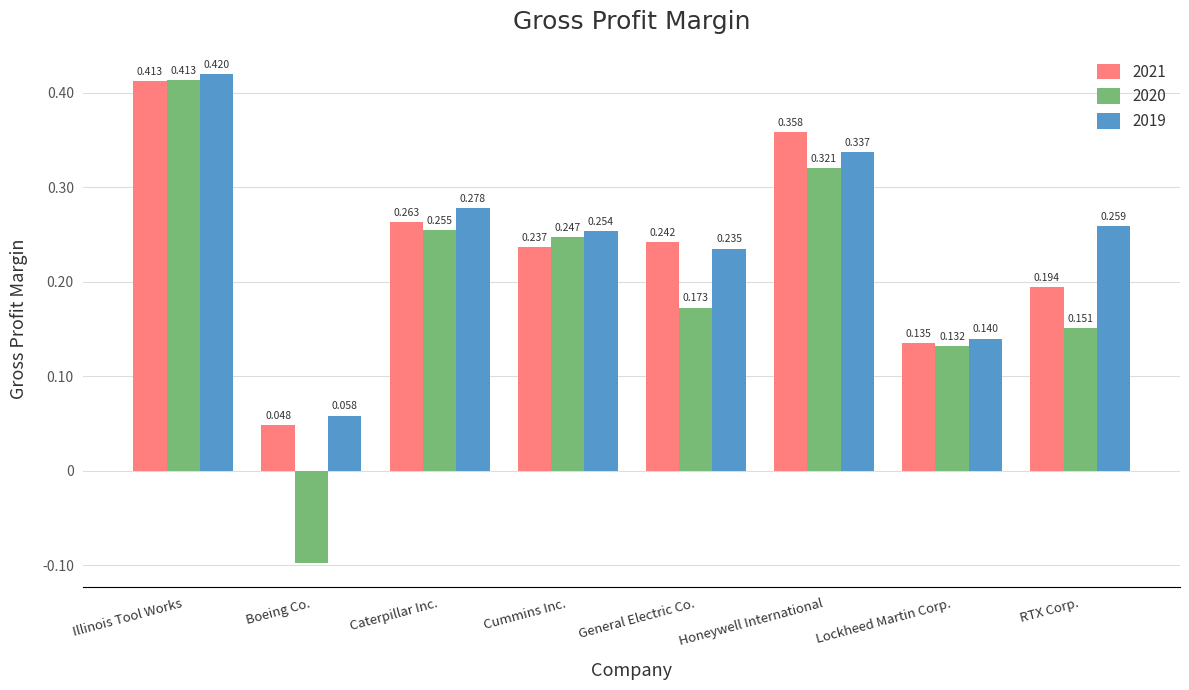

At Cummins Inc., list the series in order from largest to smallest.

2019, 2020, 2021